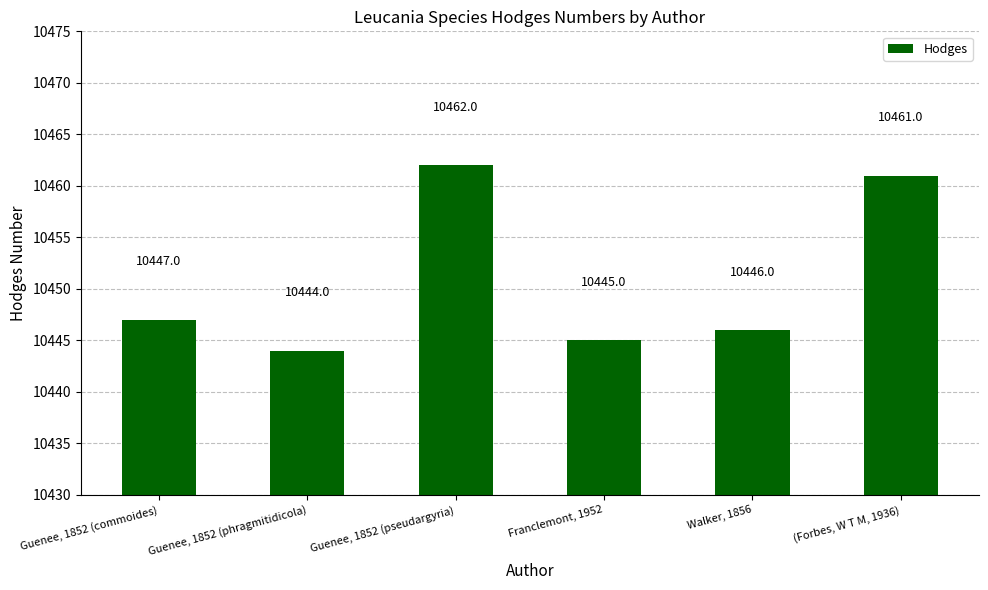

How many series are shown in this chart?

1